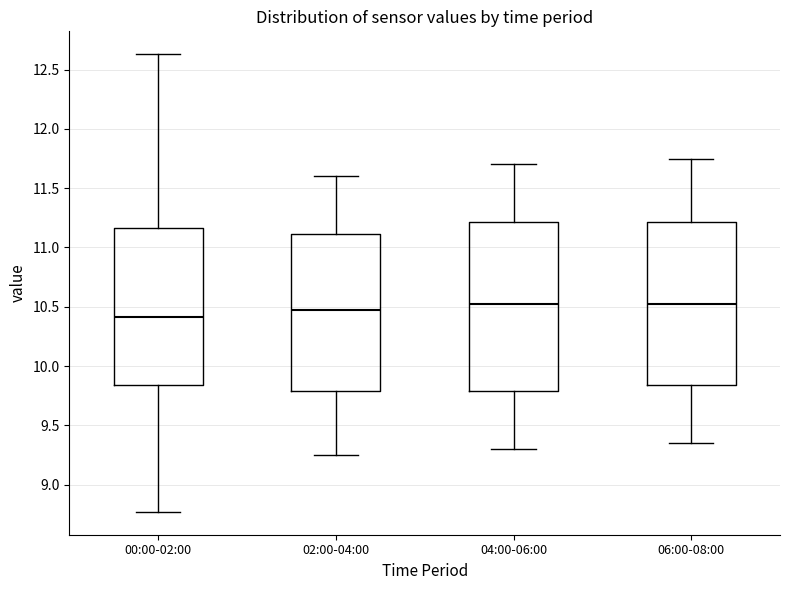

Reading left to right, transcribe this box plot: for each box, give where its median line is, the range the box spans, and where its two whiskers end, as read against the y-axis. The values are not printed on the chart, so give them approximately, as read against the axis.

00:00-02:00: median 10.40, box 9.85 to 11.15, whiskers 8.75 to 12.65
02:00-04:00: median 10.50, box 9.80 to 11.10, whiskers 9.25 to 11.60
04:00-06:00: median 10.55, box 9.80 to 11.20, whiskers 9.30 to 11.70
06:00-08:00: median 10.55, box 9.85 to 11.20, whiskers 9.35 to 11.75